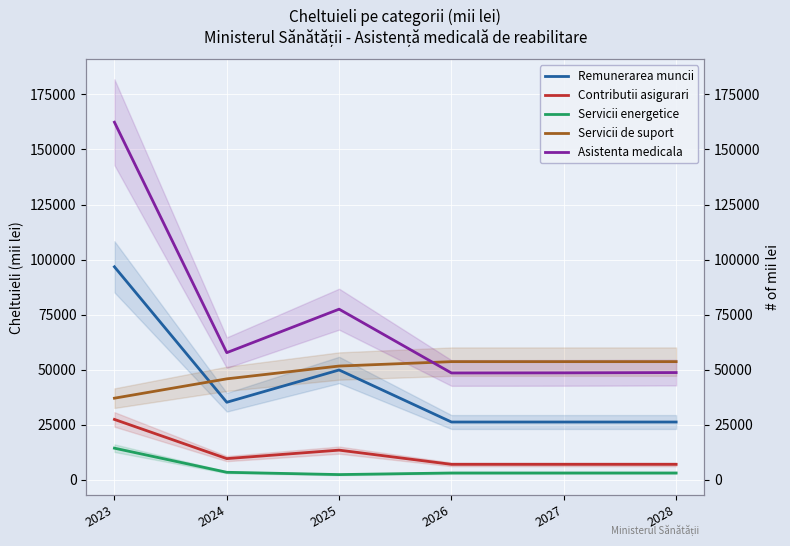

What are all the series names shown in the legend?

Remunerarea muncii, Contributii asigurari, Servicii energetice, Servicii de suport, Asistenta medicala